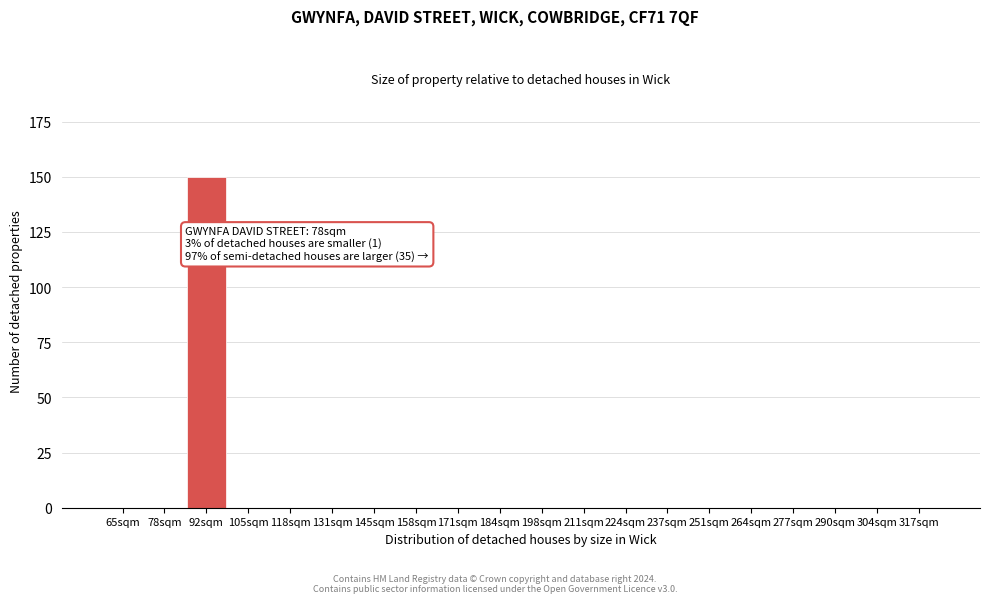

Reading left to right, list all the values displayed in this chart.

65sqm=0	78sqm=0	92sqm=150	105sqm=0	118sqm=0	131sqm=0	145sqm=0	158sqm=0	171sqm=0	184sqm=0	198sqm=0	211sqm=0	224sqm=0	237sqm=0	251sqm=0	264sqm=0	277sqm=0	290sqm=0	304sqm=0	317sqm=0